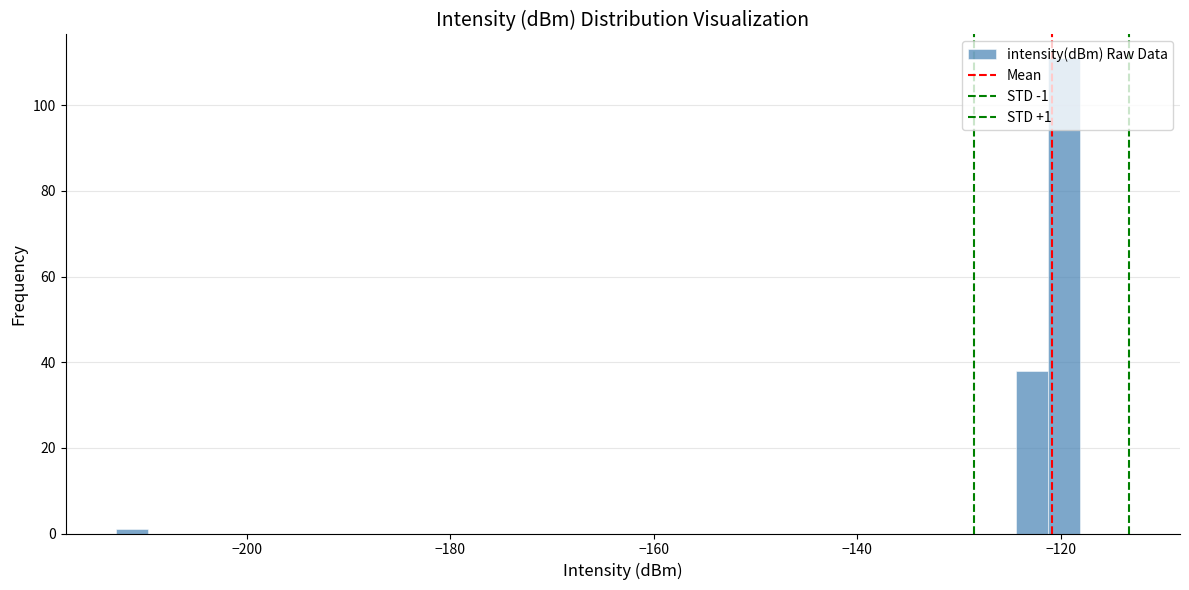

Around what value on the x-axis is the tallest bar? Give the approximate position of its centre, as read against the axis.

-120